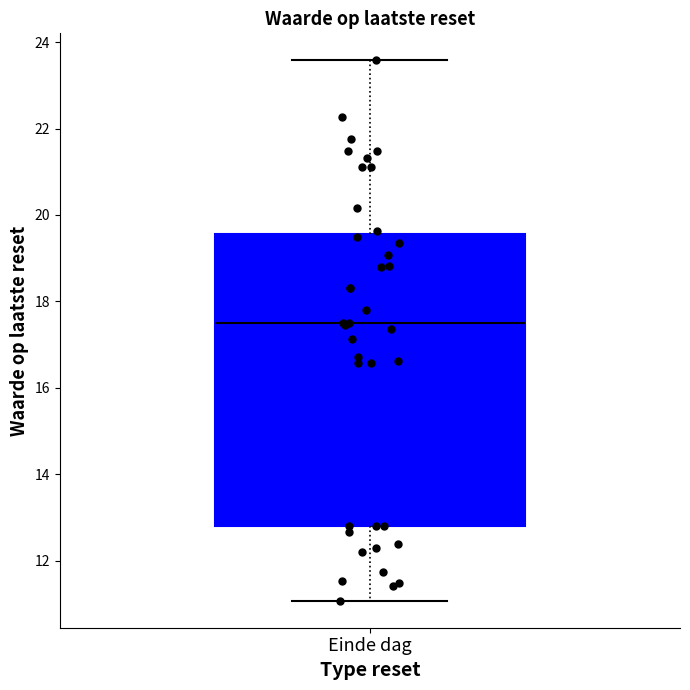

Transcribe this box plot: give where the median line is, the range the box spans, and where the two whiskers end, as read against the y-axis. The values are not printed on the chart, so give them approximately, as read against the axis.

median 17.6, box 12.8 to 19.6, whiskers 11.0 to 23.6